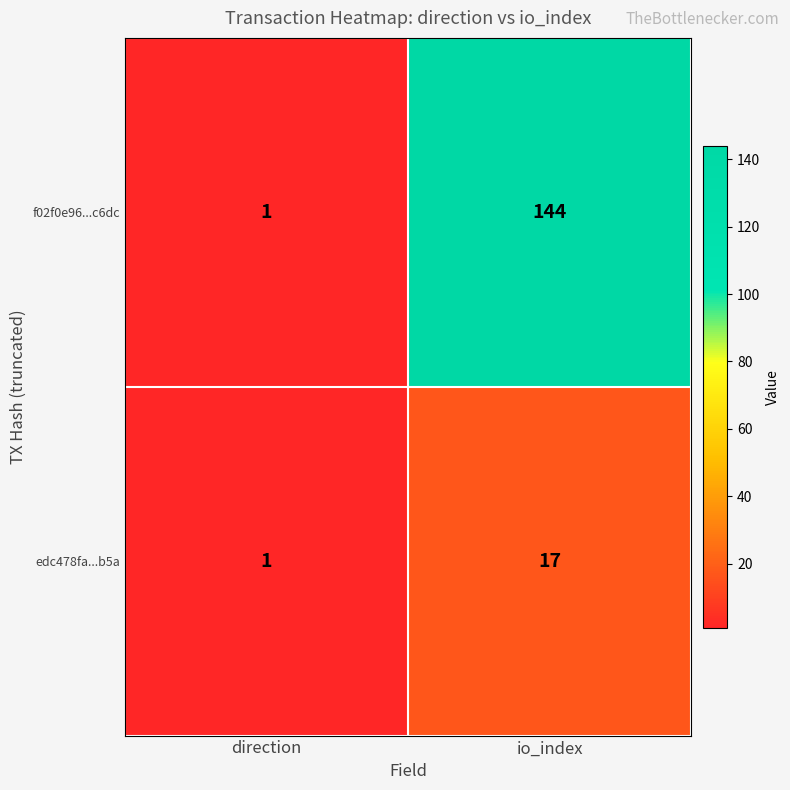

What is the difference between the maximum and minimum values in the f02f0e96...c6dc series?

143